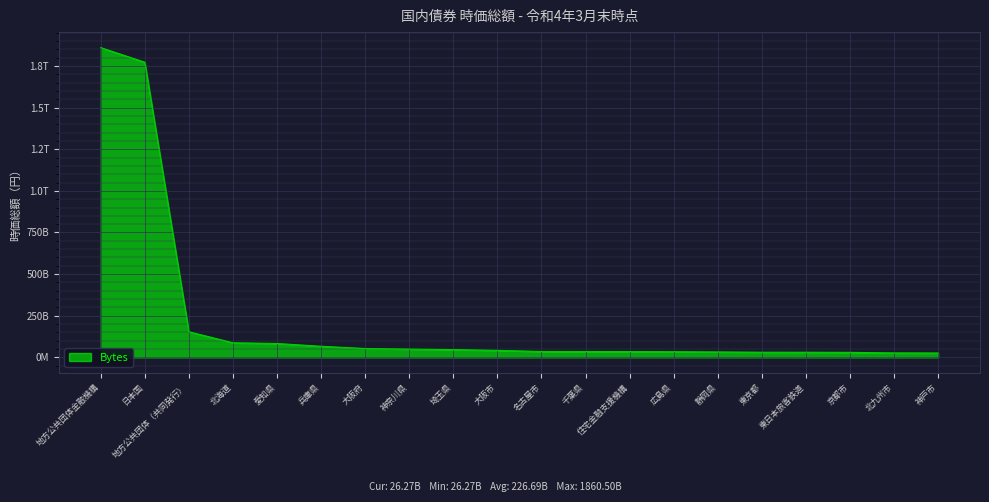

Rank the categories by value from highest to lowest.

地方公共団体金融機構, 日本国, 地方公共団体（共同発行）, 北海道, 愛知県, 兵庫県, 大阪府, 神奈川県, 埼玉県, 大阪市, 名古屋市, 千葉県, 住宅金融支援機構, 広島県, 静岡県, 東京都, 東日本旅客鉄道, 京都市, 北九州市, 神戸市